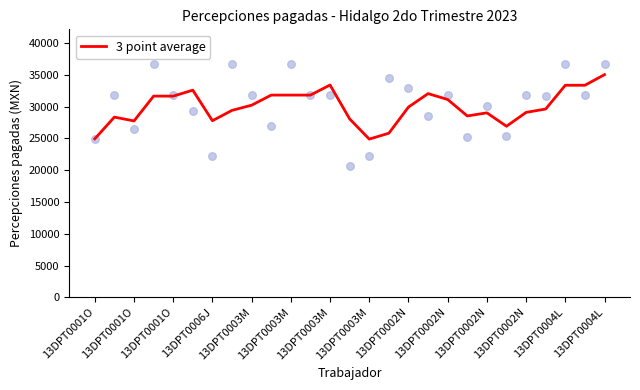

What is the change in value from 16 to 18?

+1193.0